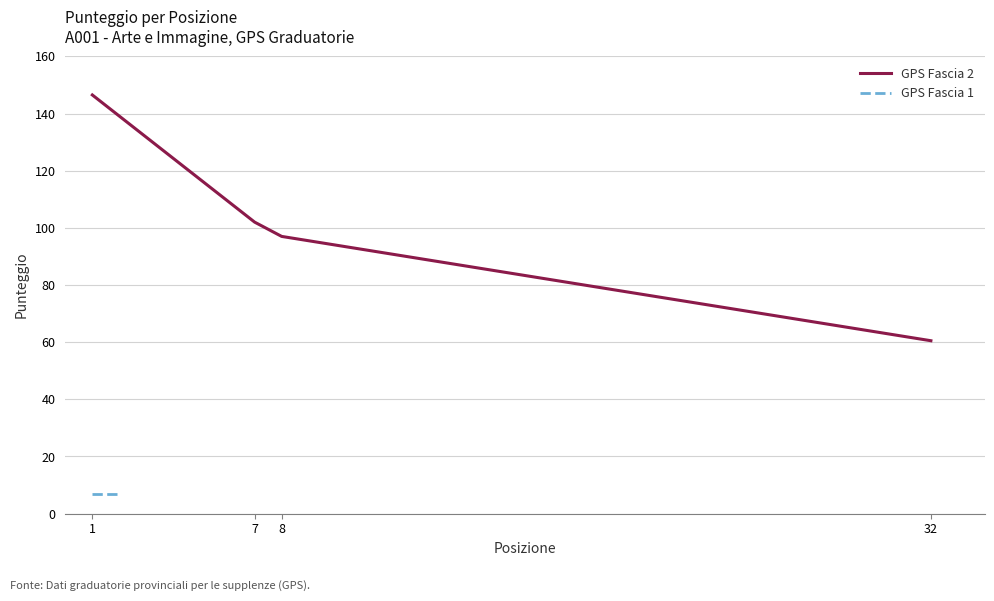

Which category has the highest value across all series?

1